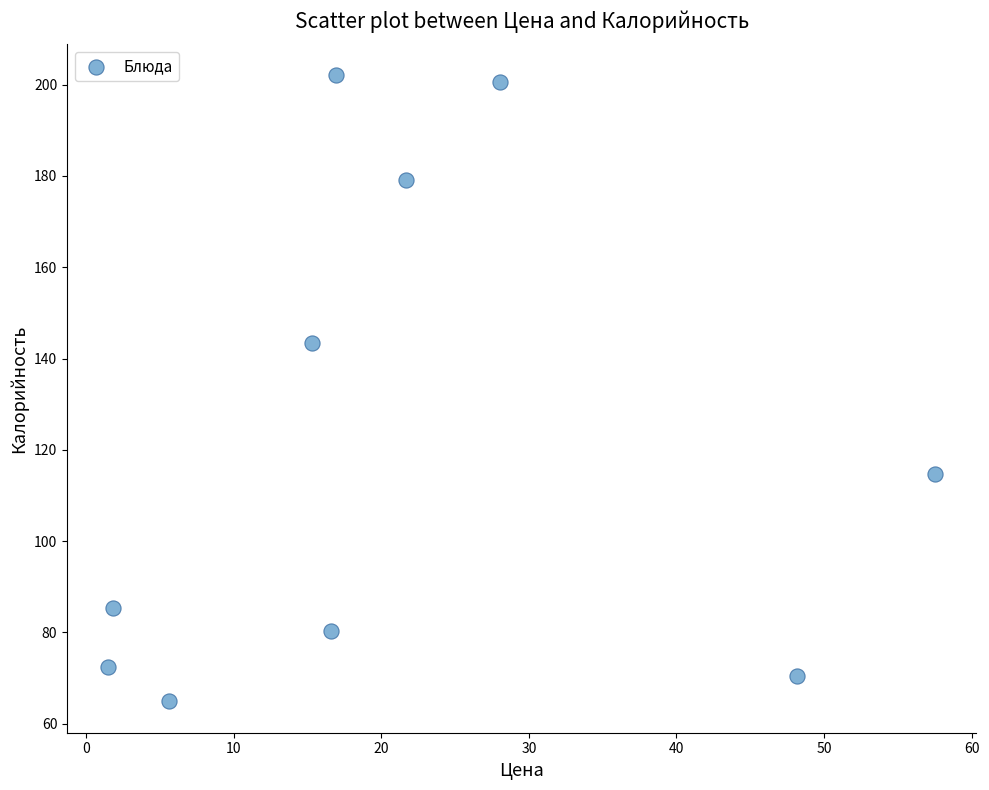

What is the average X value?

21.3